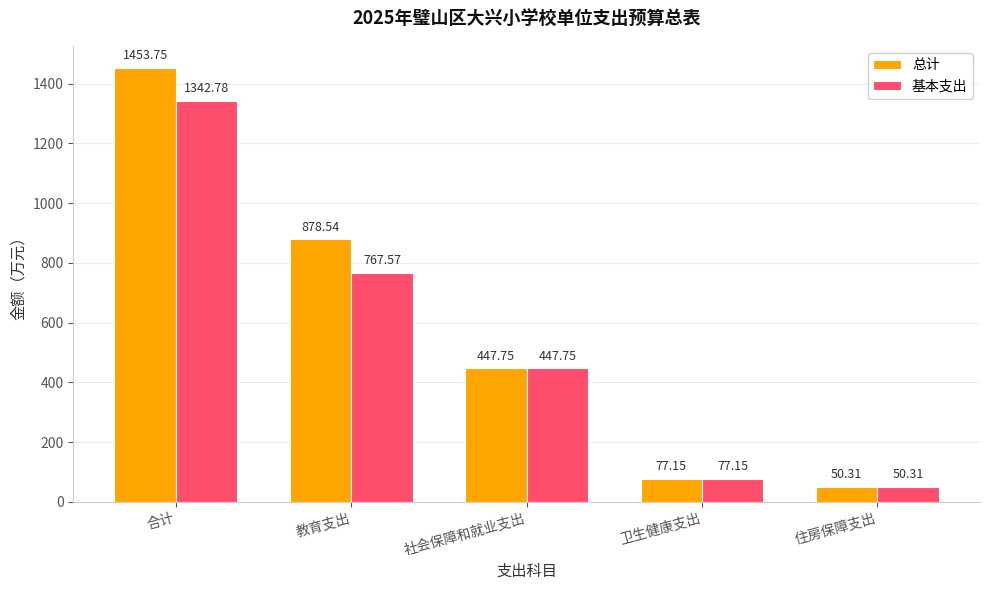

Where is 总计 nearest to the value 752?

教育支出